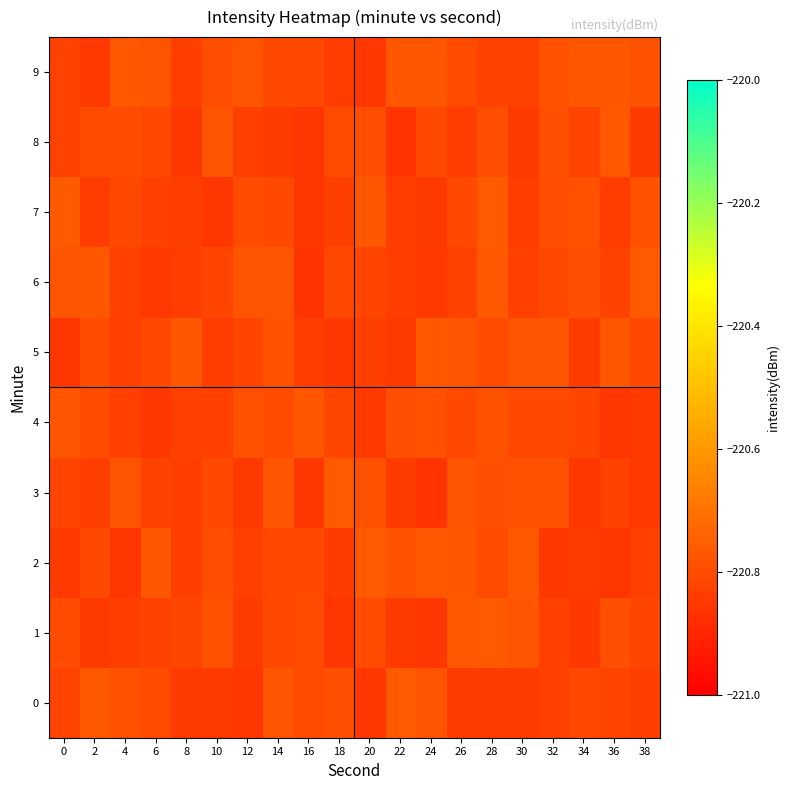

Which category has the lowest value across all series?

24